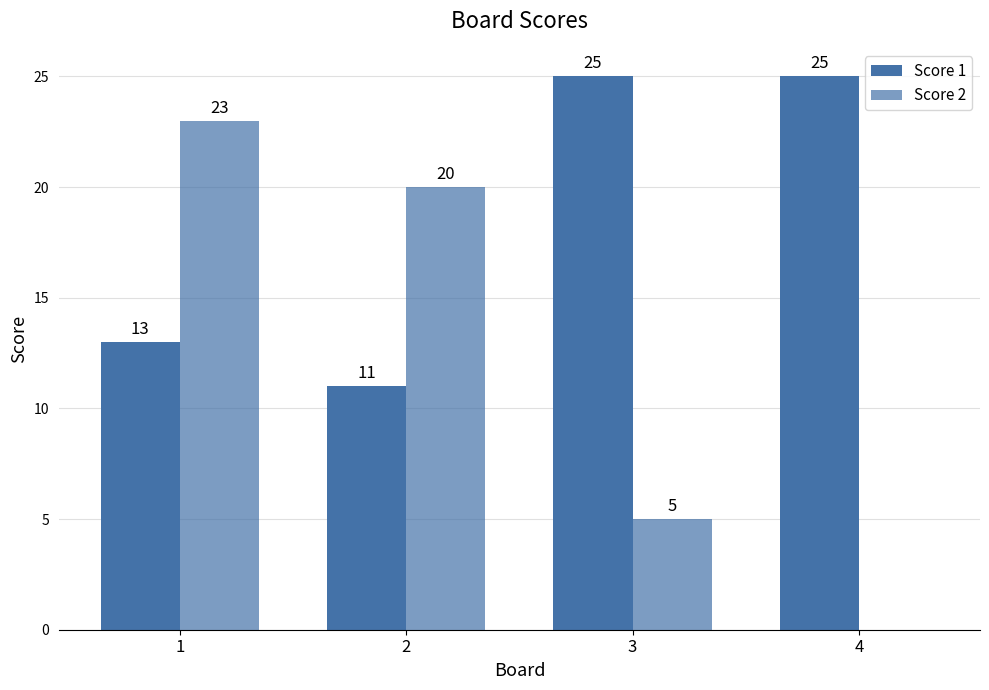

Count the number of categories in the chart.

4